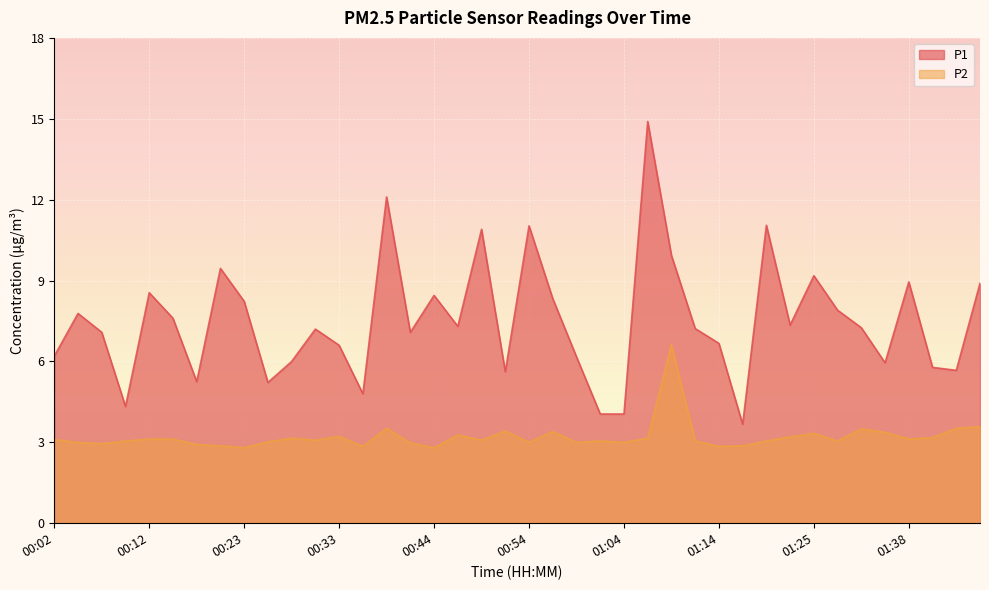

The P2 series shows 4.5 at 00:36. True or false?

False